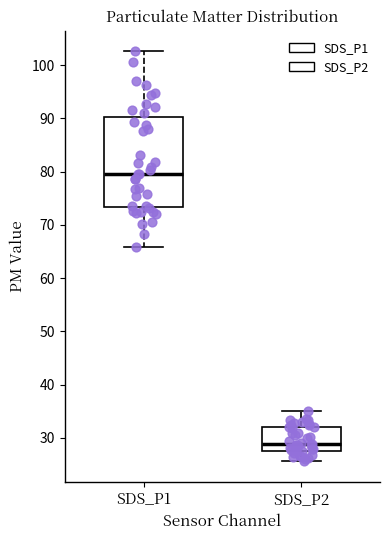

Which box's median line is the highest?

SDS_P1